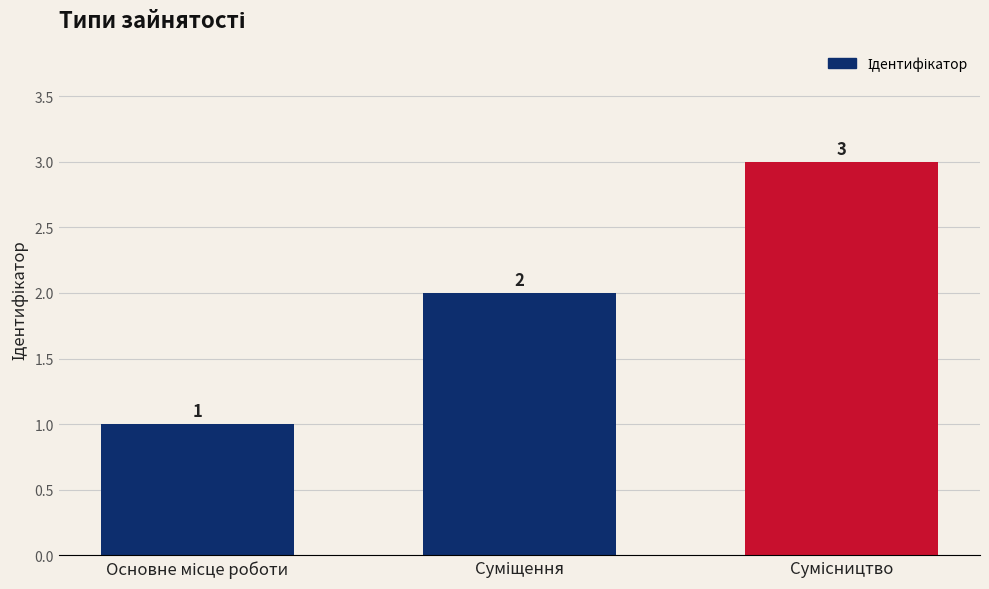

What is the sum of all values?

6